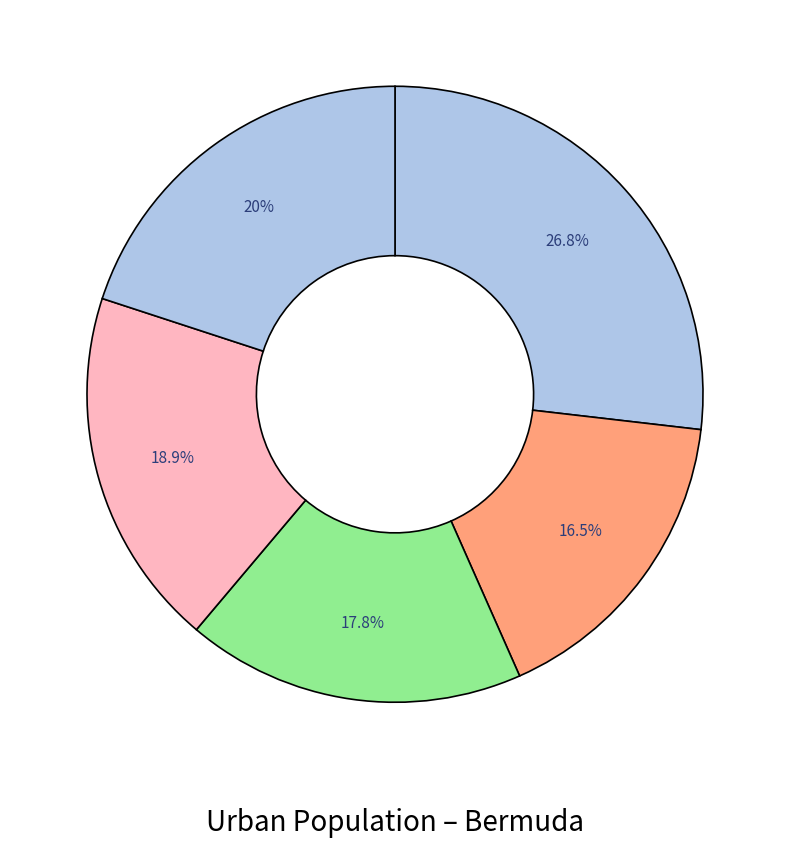

How many segments does this pie chart have?

5